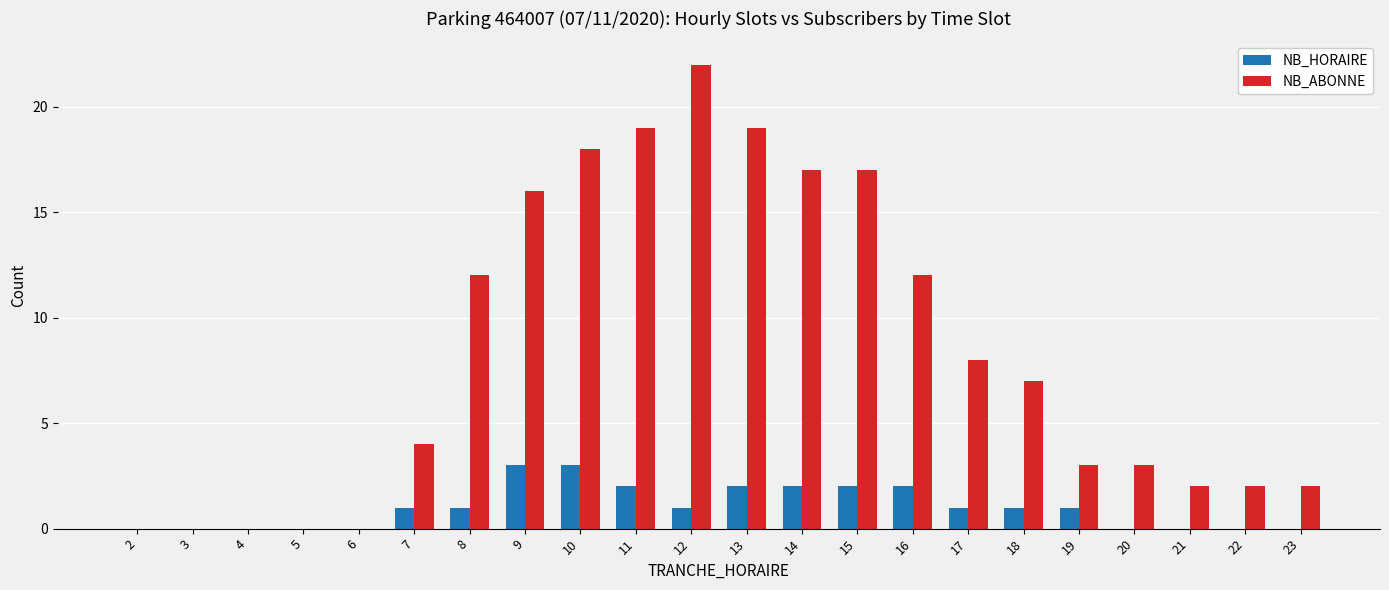

What is the greatest value displayed?

22